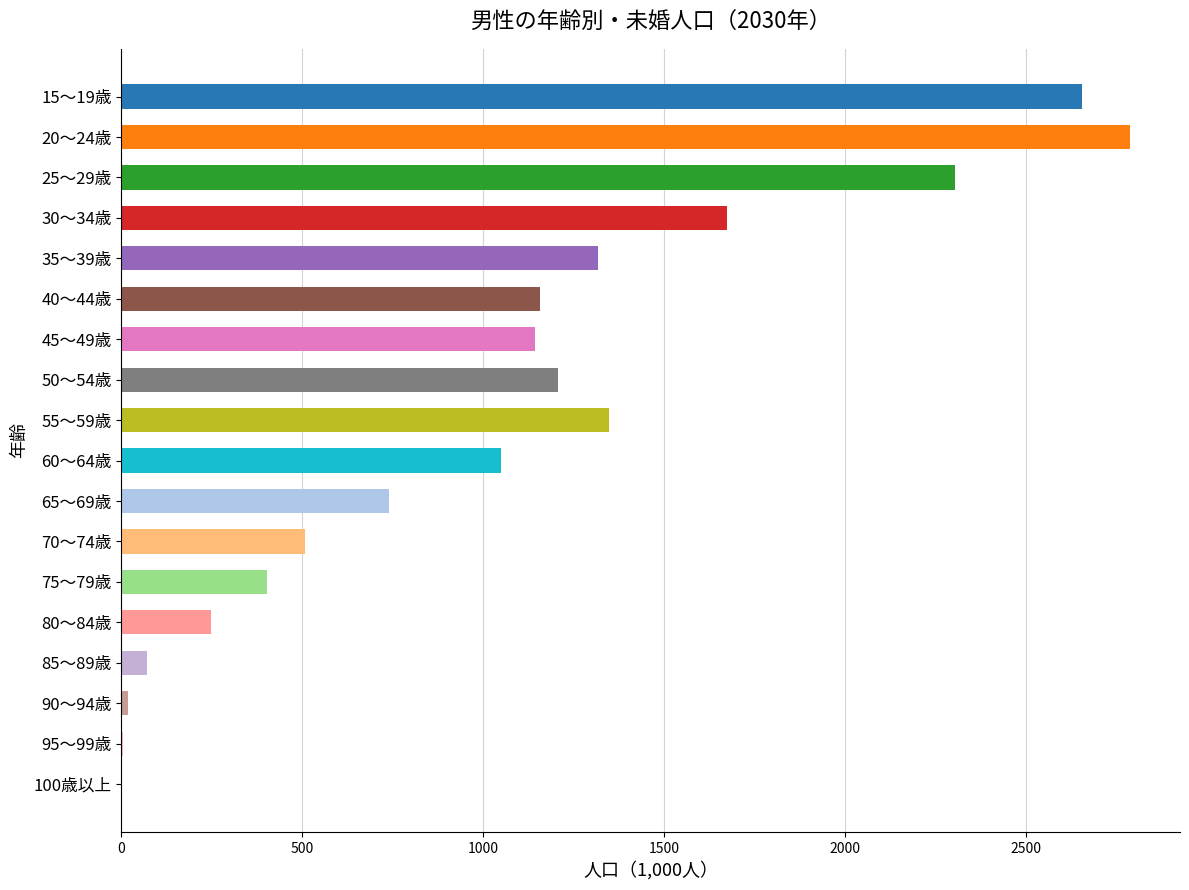

Which label corresponds to the largest value in the chart?

20～24歳